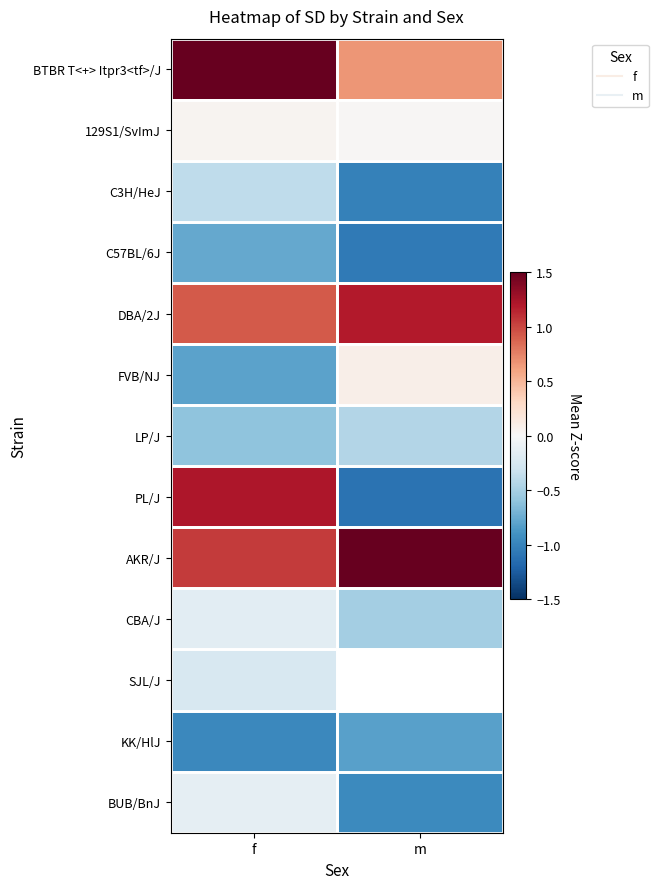

What is the highest value of the DBA/2J series?

1.2